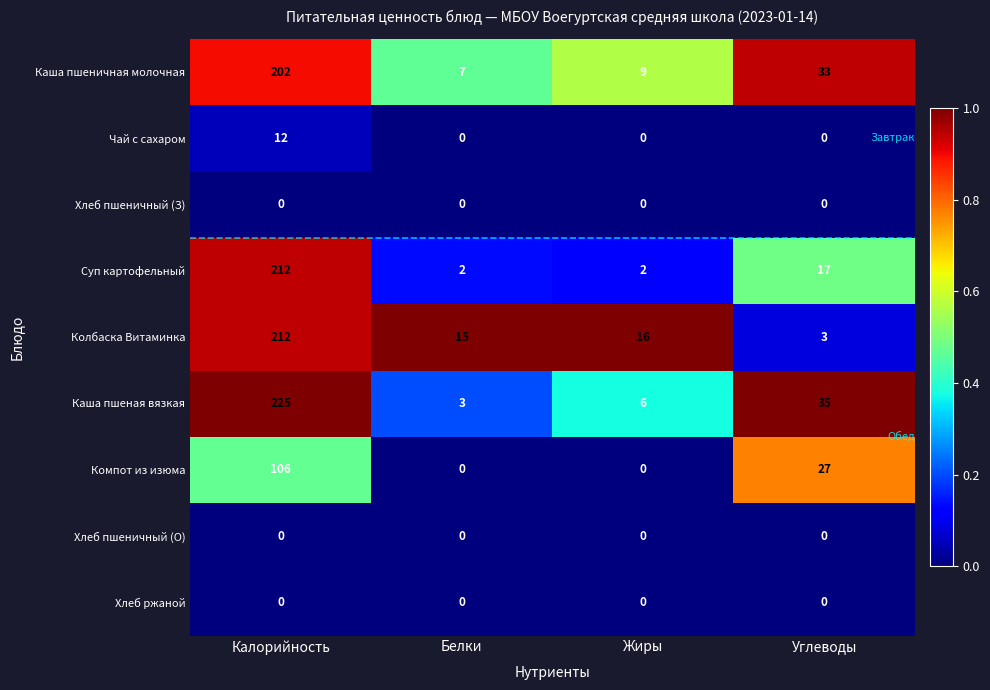

Between Белки and Жиры, which series saw the biggest shift?

Каша пшеная вязкая